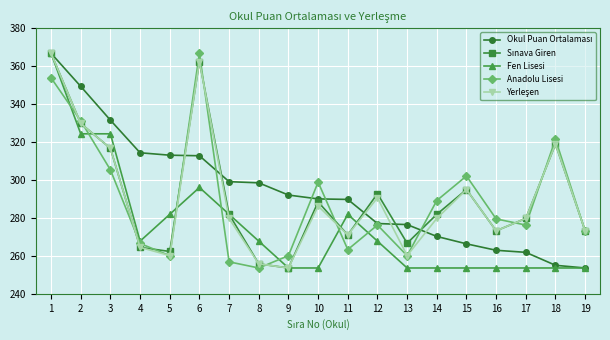

What is the spread (max minus min) of values at 19?

19.6